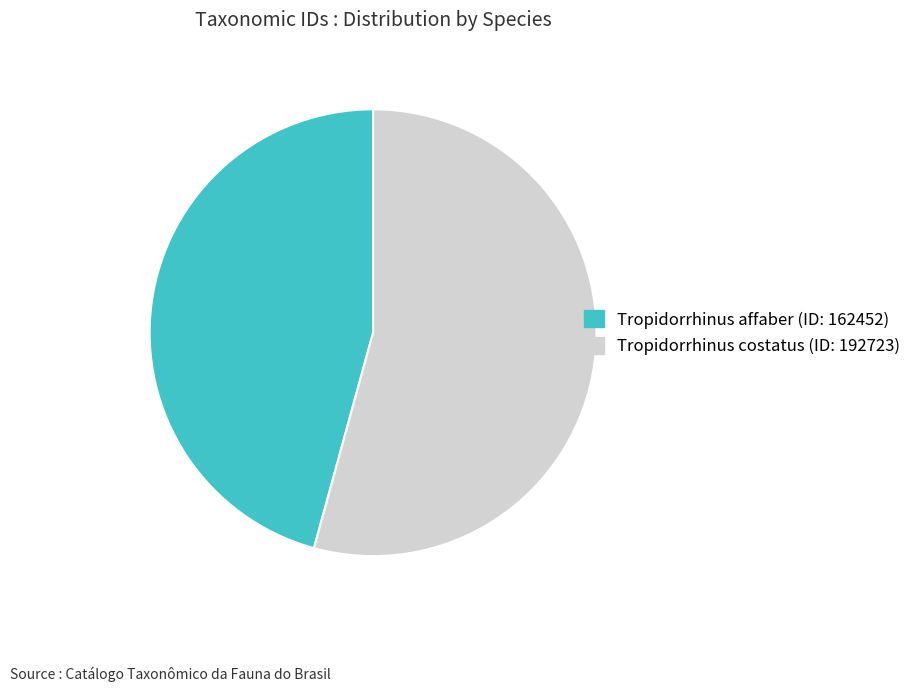

True or false: Tropidorrhinus affaber accounts for 46% of the total.

True